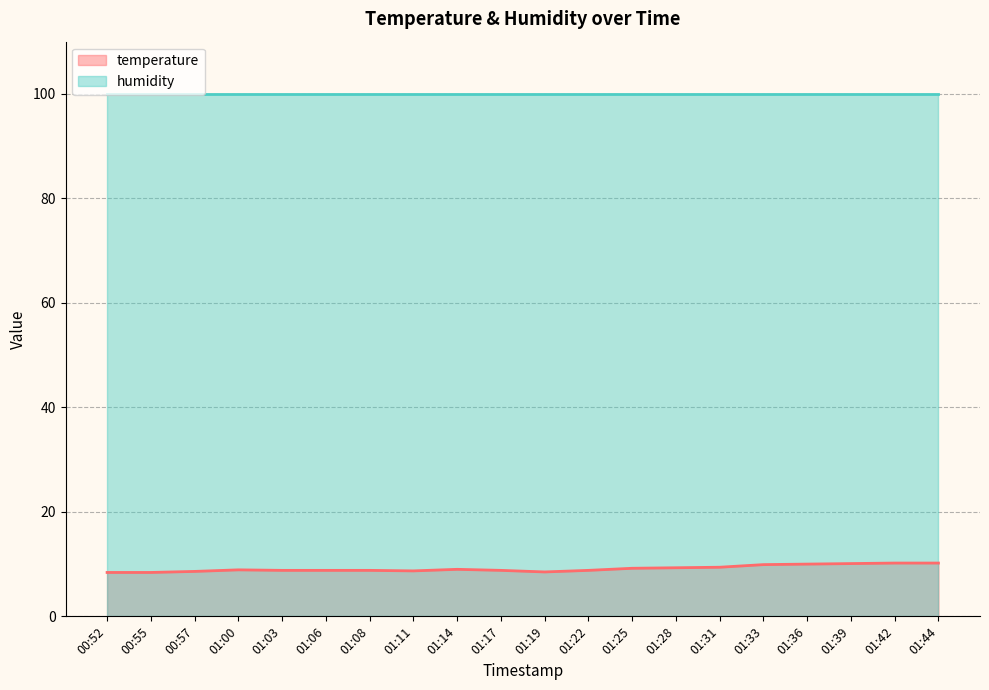

Reading left to right, transcribe all the data shown in this chart.

00:52=8.4	00:55=8.4	00:57=8.6	01:00=8.9	01:03=8.8	01:06=8.8	01:08=8.8	01:11=8.7	01:14=9.0	01:17=8.8	01:19=8.5	01:22=8.8	01:25=9.2	01:28=9.3	01:31=9.4	01:33=9.9	01:36=10.0	01:39=10.1	01:42=10.2	01:44=10.2